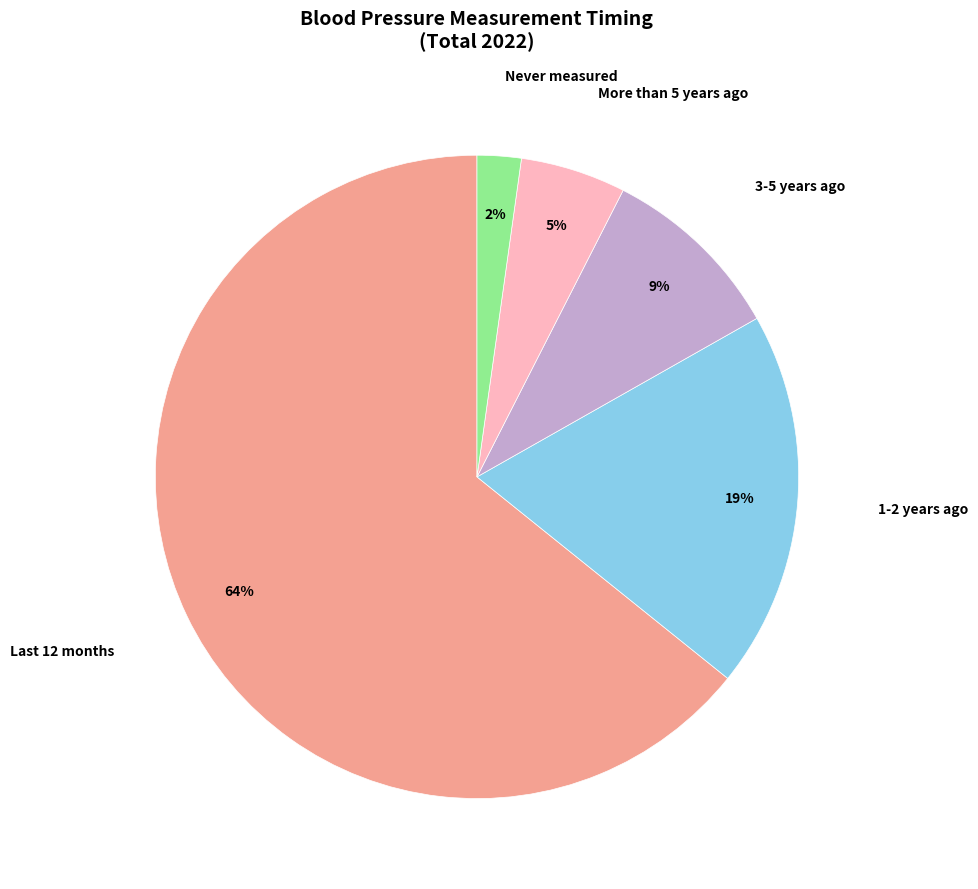

Count the number of slices in the pie.

5